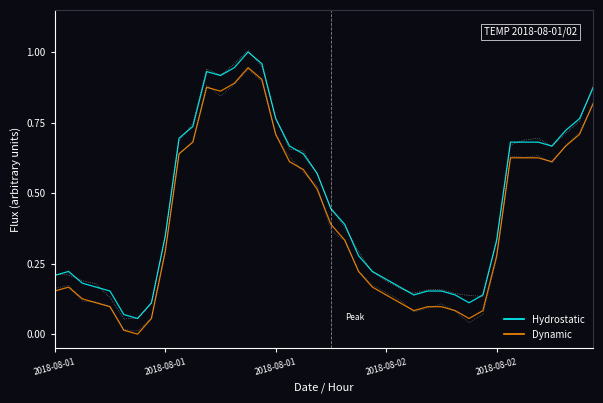

Reading right to left, extract all data points from this chart.

Hydrostatic: 0.9	0.8	0.7	0.7	0.7	0.7	0.7	0.3	0.1	0.1	0.1	0.2	0.2	0.1	0.2	0.2	0.2	0.3	0.4	0.4	0.6	0.6	0.7	0.8	1.0	1.0	0.9	0.9	0.9	0.7	0.7	0.3	0.1	0.1	0.1	0.2	0.2	0.2	0.2	0.2
Dynamic: 0.8	0.7	0.7	0.6	0.6	0.6	0.6	0.3	0.1	0.1	0.1	0.1	0.1	0.1	0.1	0.1	0.2	0.2	0.3	0.4	0.5	0.6	0.6	0.7	0.9	0.9	0.9	0.9	0.9	0.7	0.6	0.3	0.1	0.0	0.0	0.1	0.1	0.1	0.2	0.2